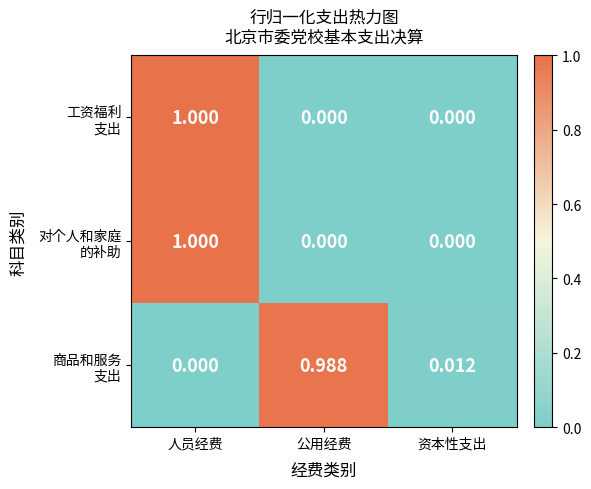

Which category has the highest value across all series?

人员经费